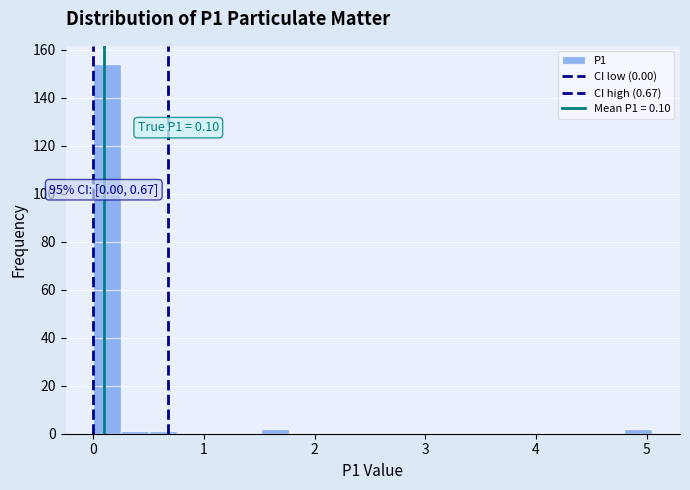

Around what value on the x-axis is the tallest bar? Give the approximate position of its centre, as read against the axis.

0.1